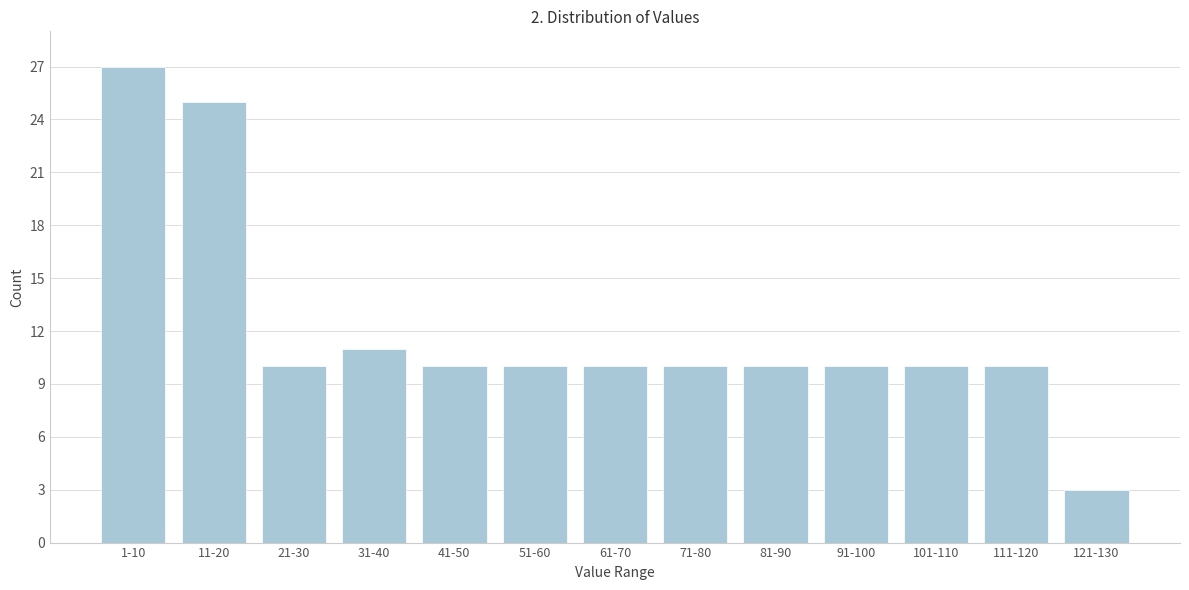

Reading left to right, what are all the values shown in this chart?

1-10=27	11-20=25	21-30=10	31-40=11	41-50=10	51-60=10	61-70=10	71-80=10	81-90=10	91-100=10	101-110=10	111-120=10	121-130=3